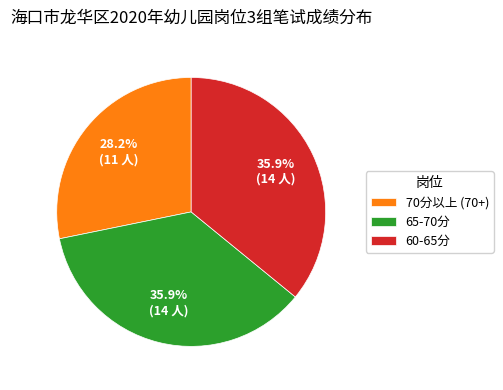

What is the ratio of the value at 60-65分 to the value at 65-70分?

1.0